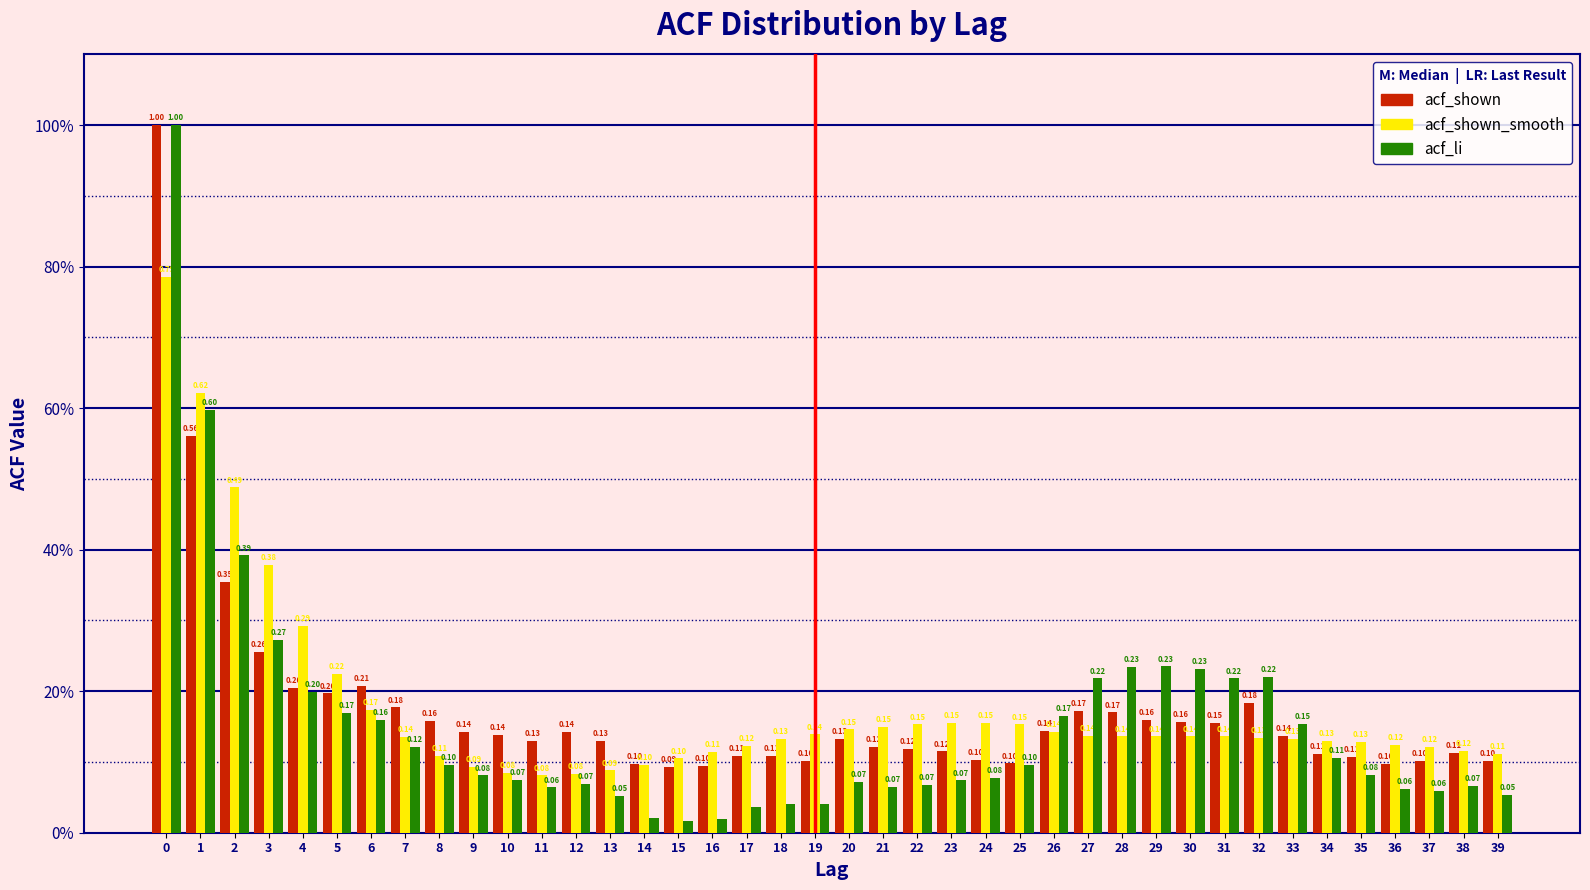

Are the bars horizontal?

No